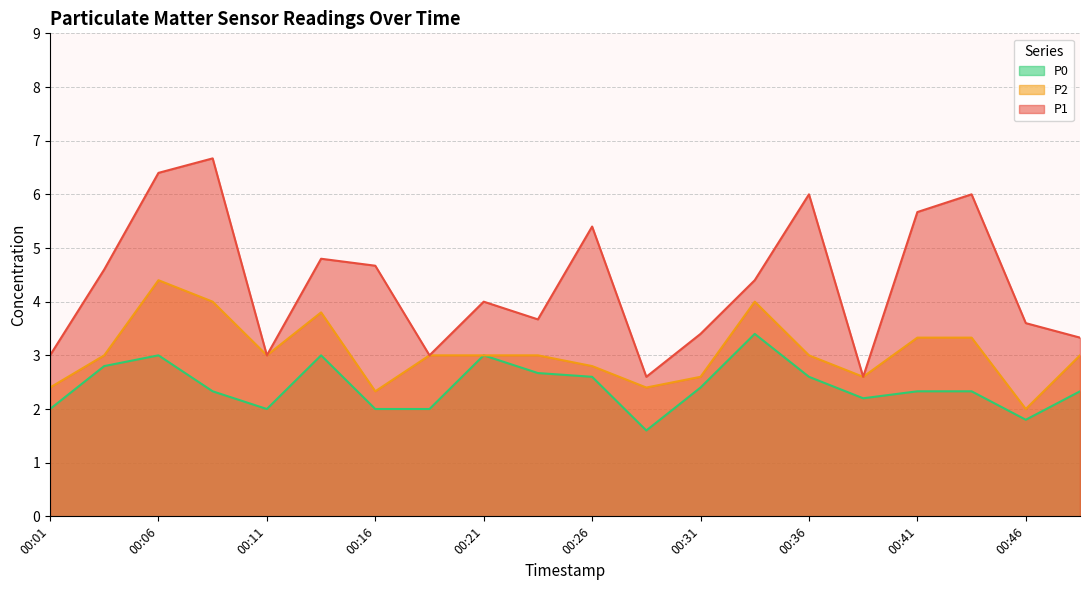

What is the sum of all P0 values?

48.4